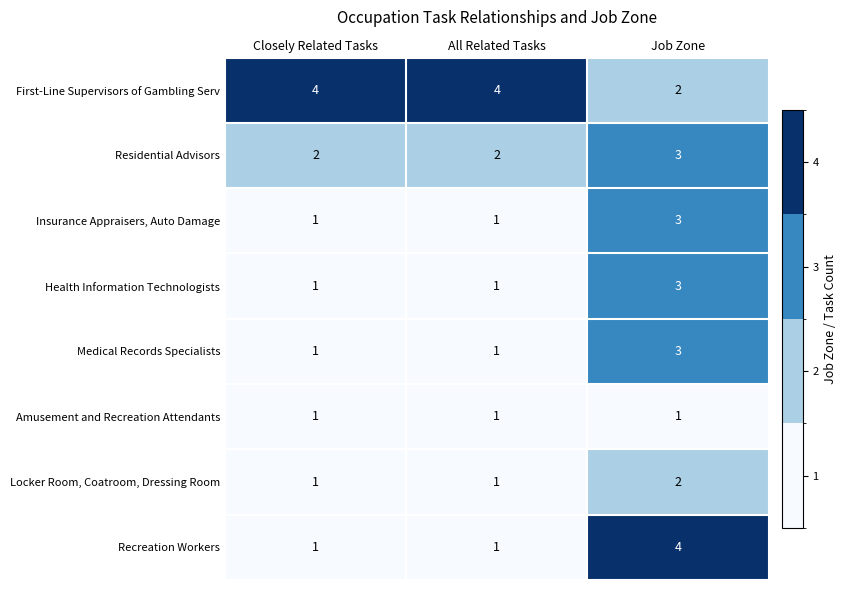

True or false: Insurance Appraisers, Auto Damage has a value of 1 at All Related Tasks.

True